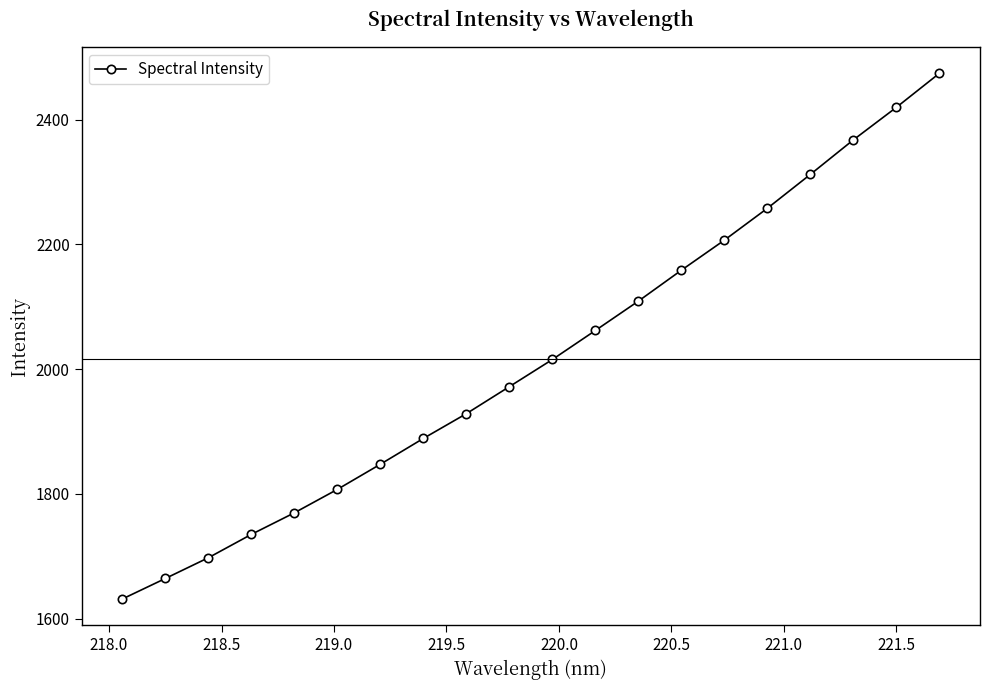

What is the sum of all values?

40327.1